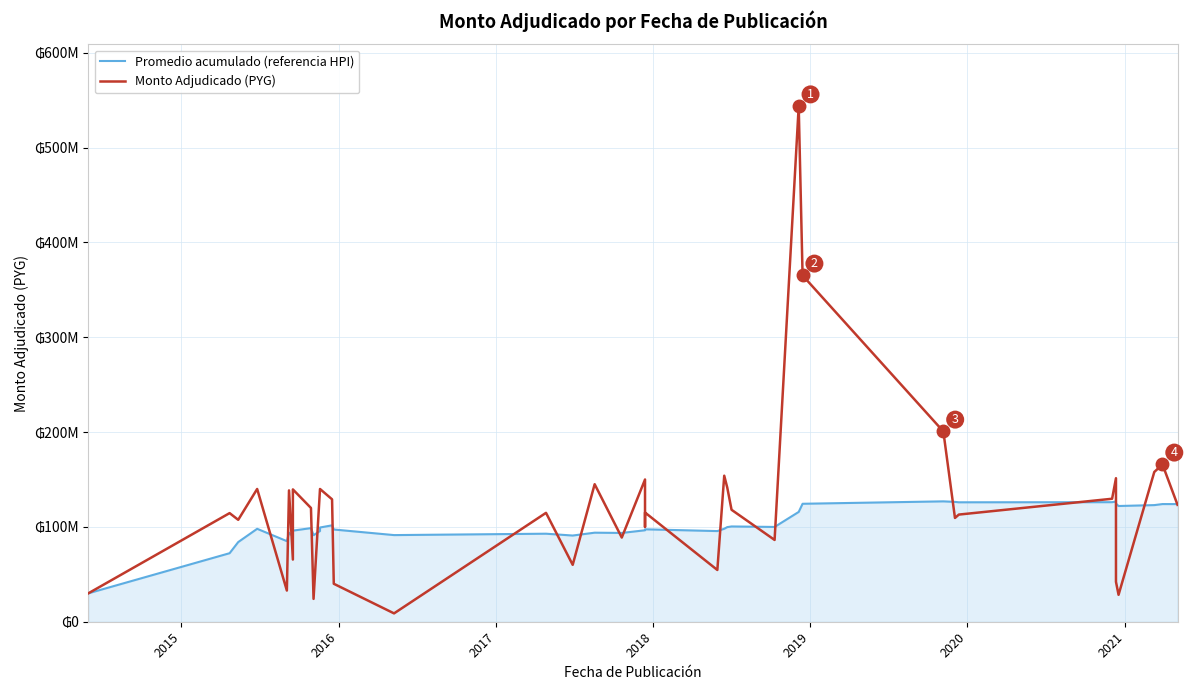

What is the smallest value displayed?

8800000.0